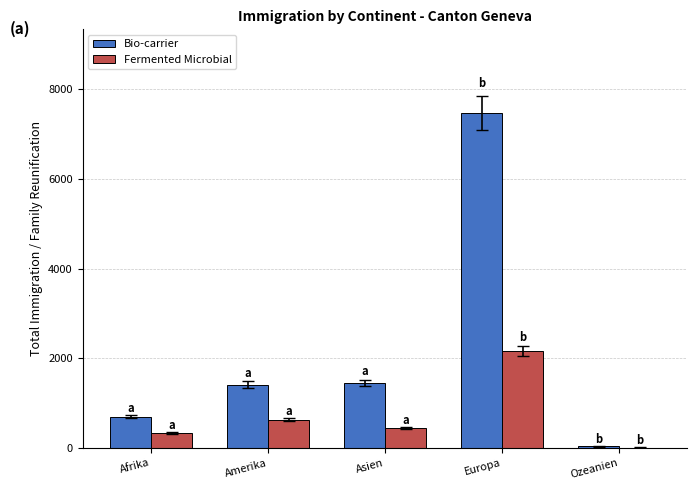

At which label is Fermented Microbial closest to 1089?

Amerika